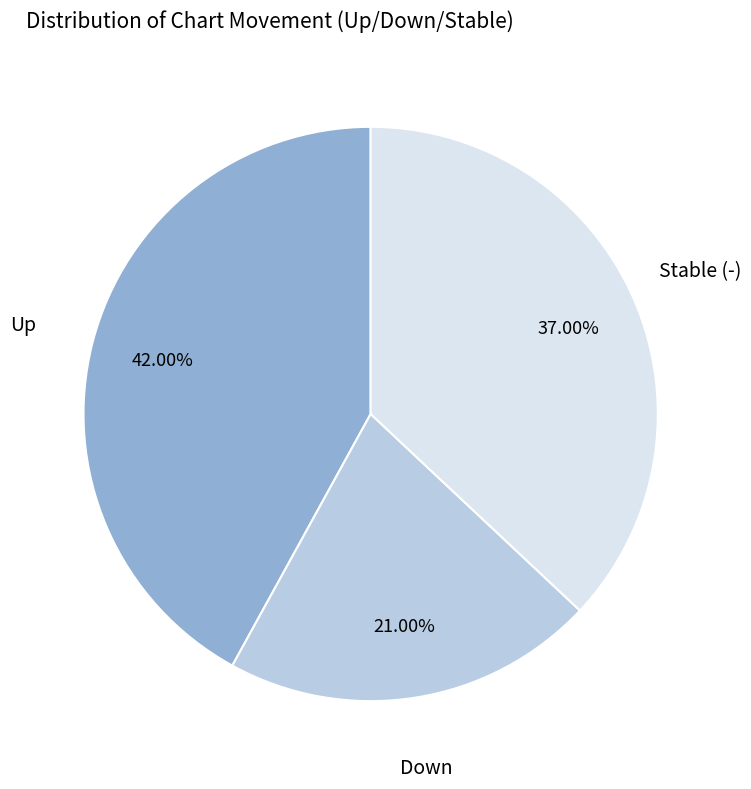

Is there any slice that represents more than half of the pie?

No